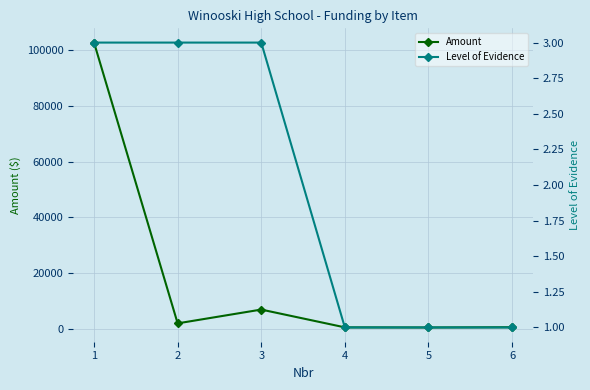

Reading left to right, list all the values displayed in this chart.

Amount: 102614	2035	6976	600	560	650
Level of Evidence: 3	3	3	1	1	1